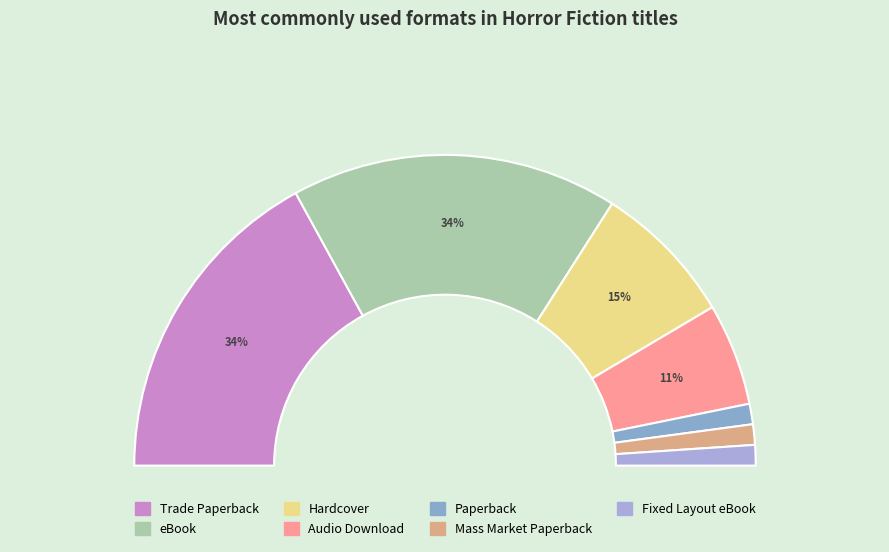

Is Trade Paperback the majority of the pie?

No